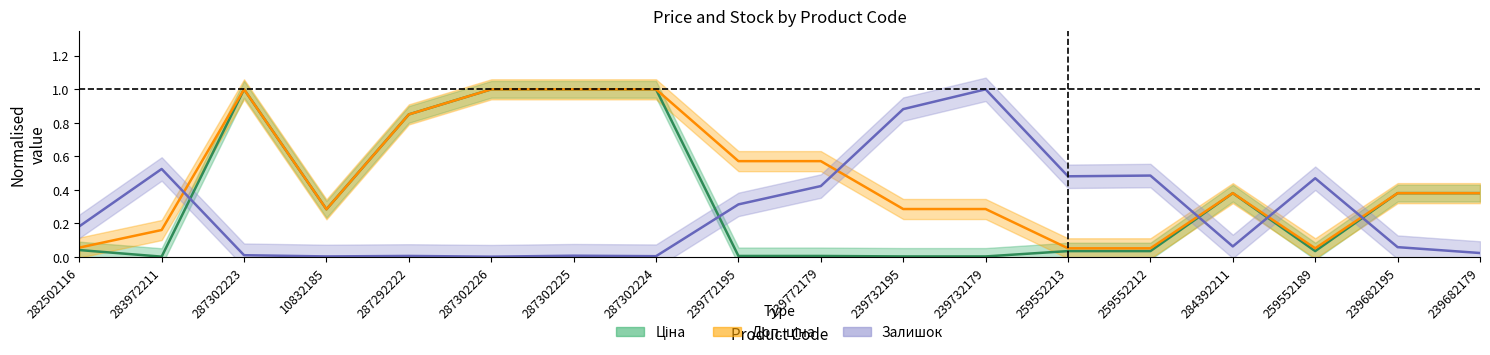

What are all the series names shown in the legend?

Ціна, Доп. ціна, Залишок